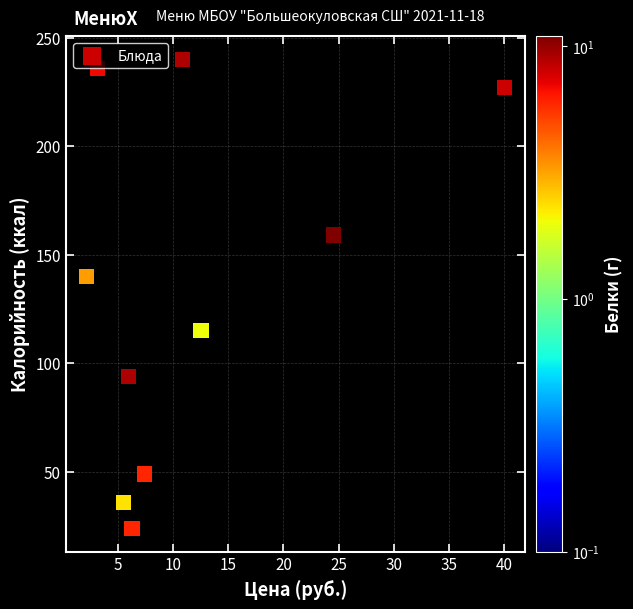

What Y value in the scatter plot is closest to 132?

140.0